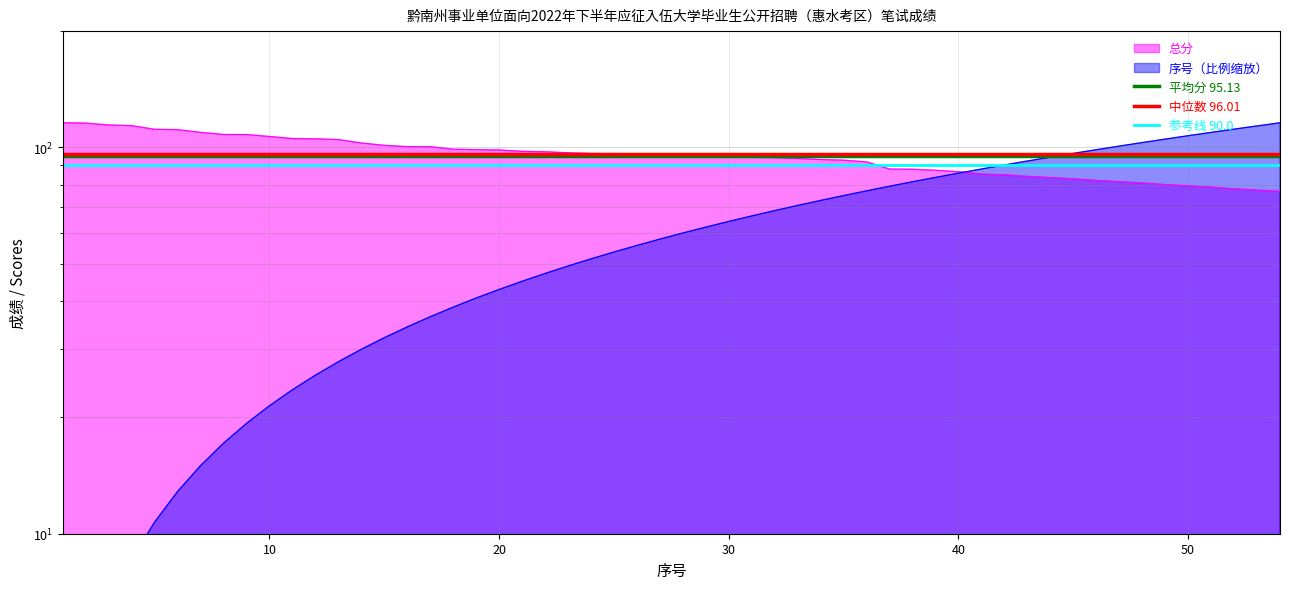

How many lines are shown in the chart?

3